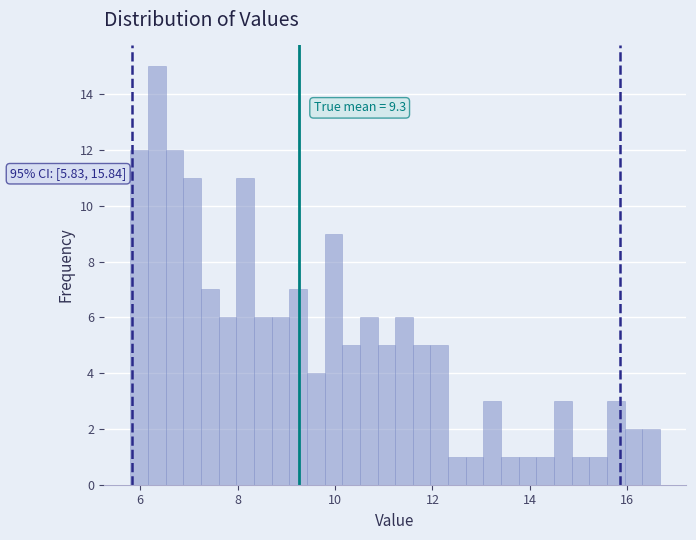

Around what value on the x-axis is the tallest bar? Give the approximate position of its centre, as read against the axis.

6.4